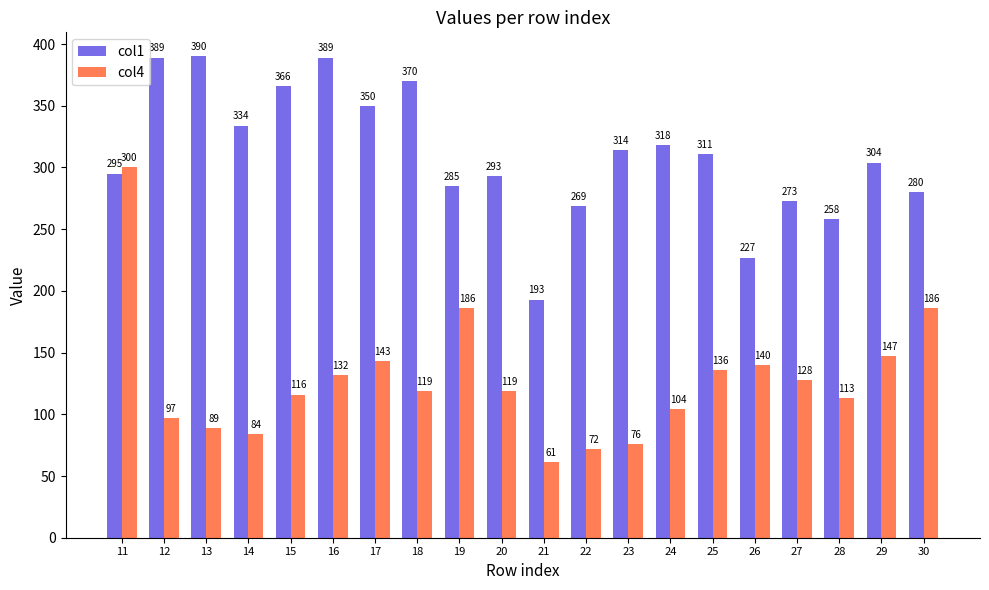

Are the bars horizontal?

No